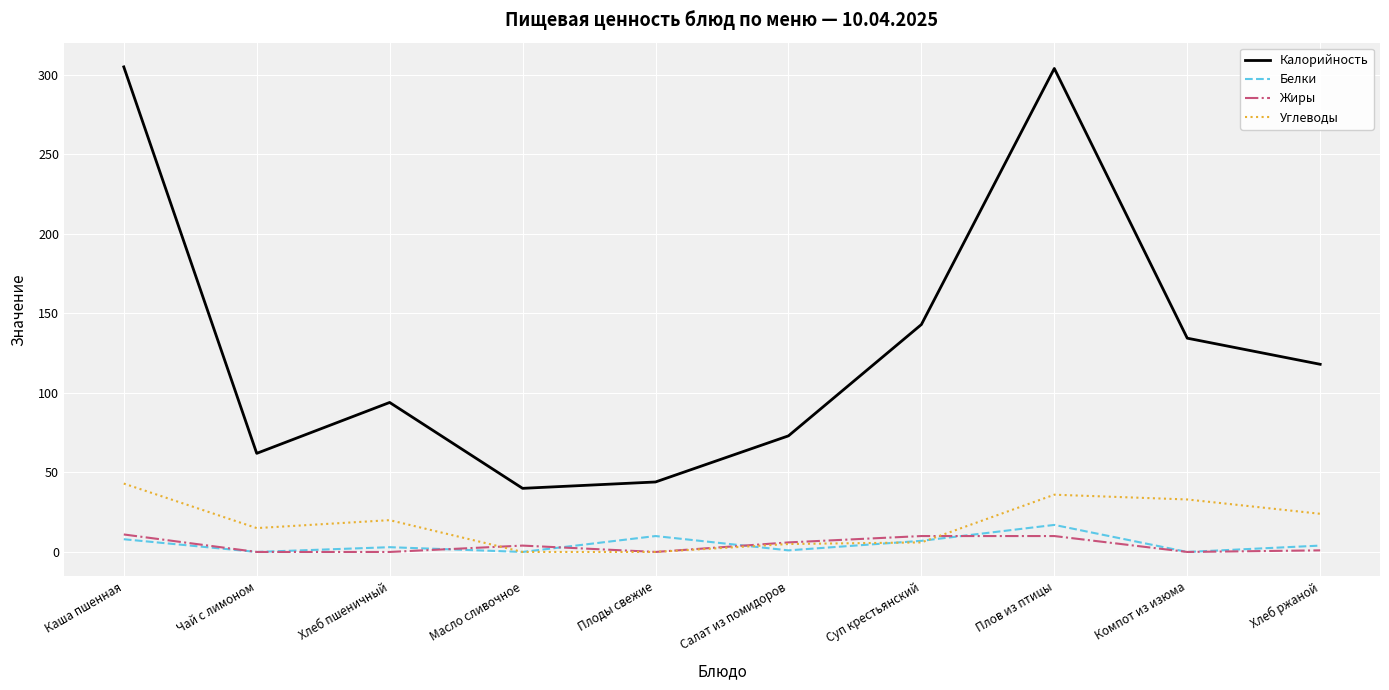

What are all the series names shown in the legend?

Калорийность, Белки, Жиры, Углеводы